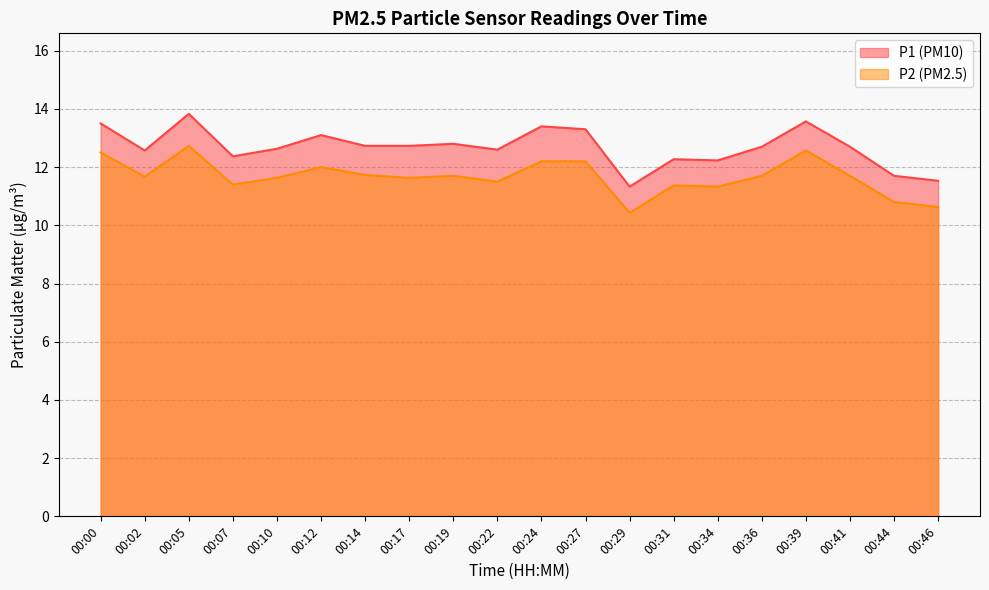

Is it true that P2 equals 18.1 at 00:29?

False